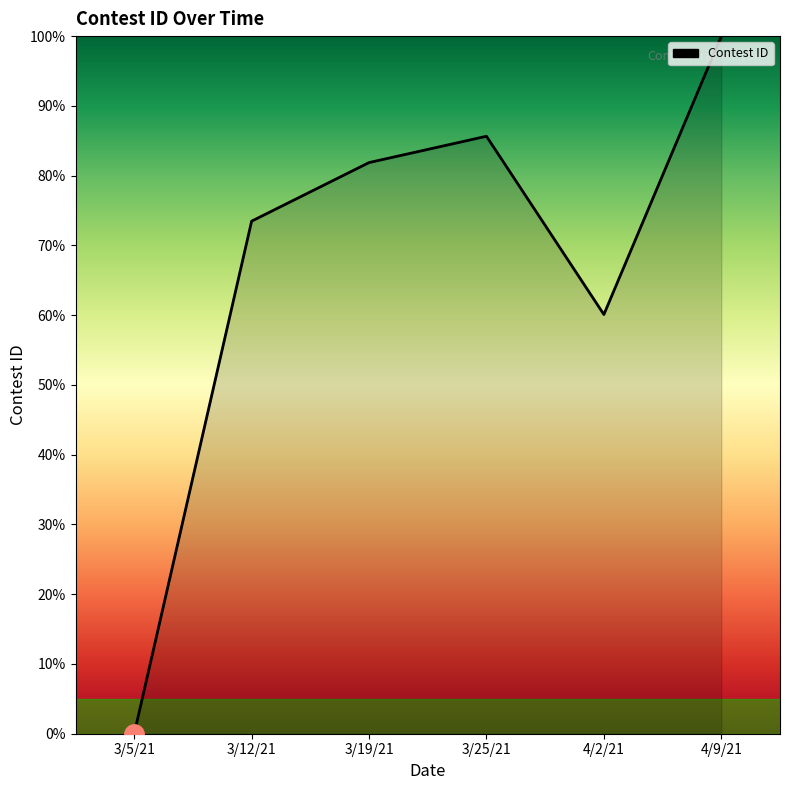

True or false: the data shows 0.0 at 3/5/21.

True